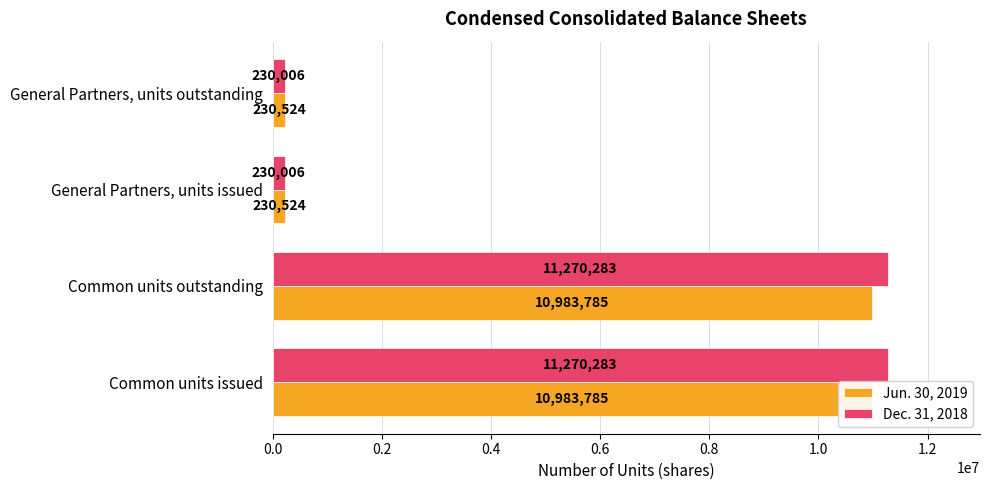

What is the value of the Jun. 30, 2019 bar at the 2nd from the left?

10983785